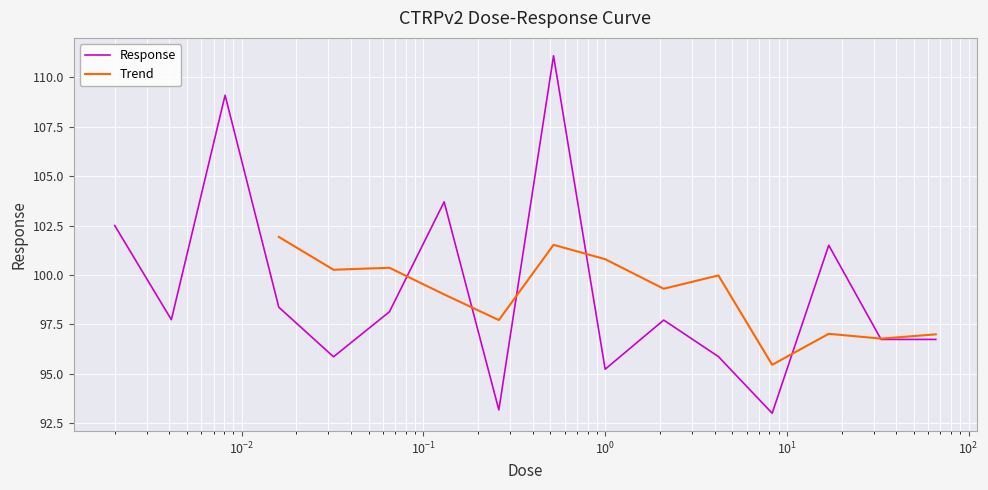

What position from the right is 0.0041?

15